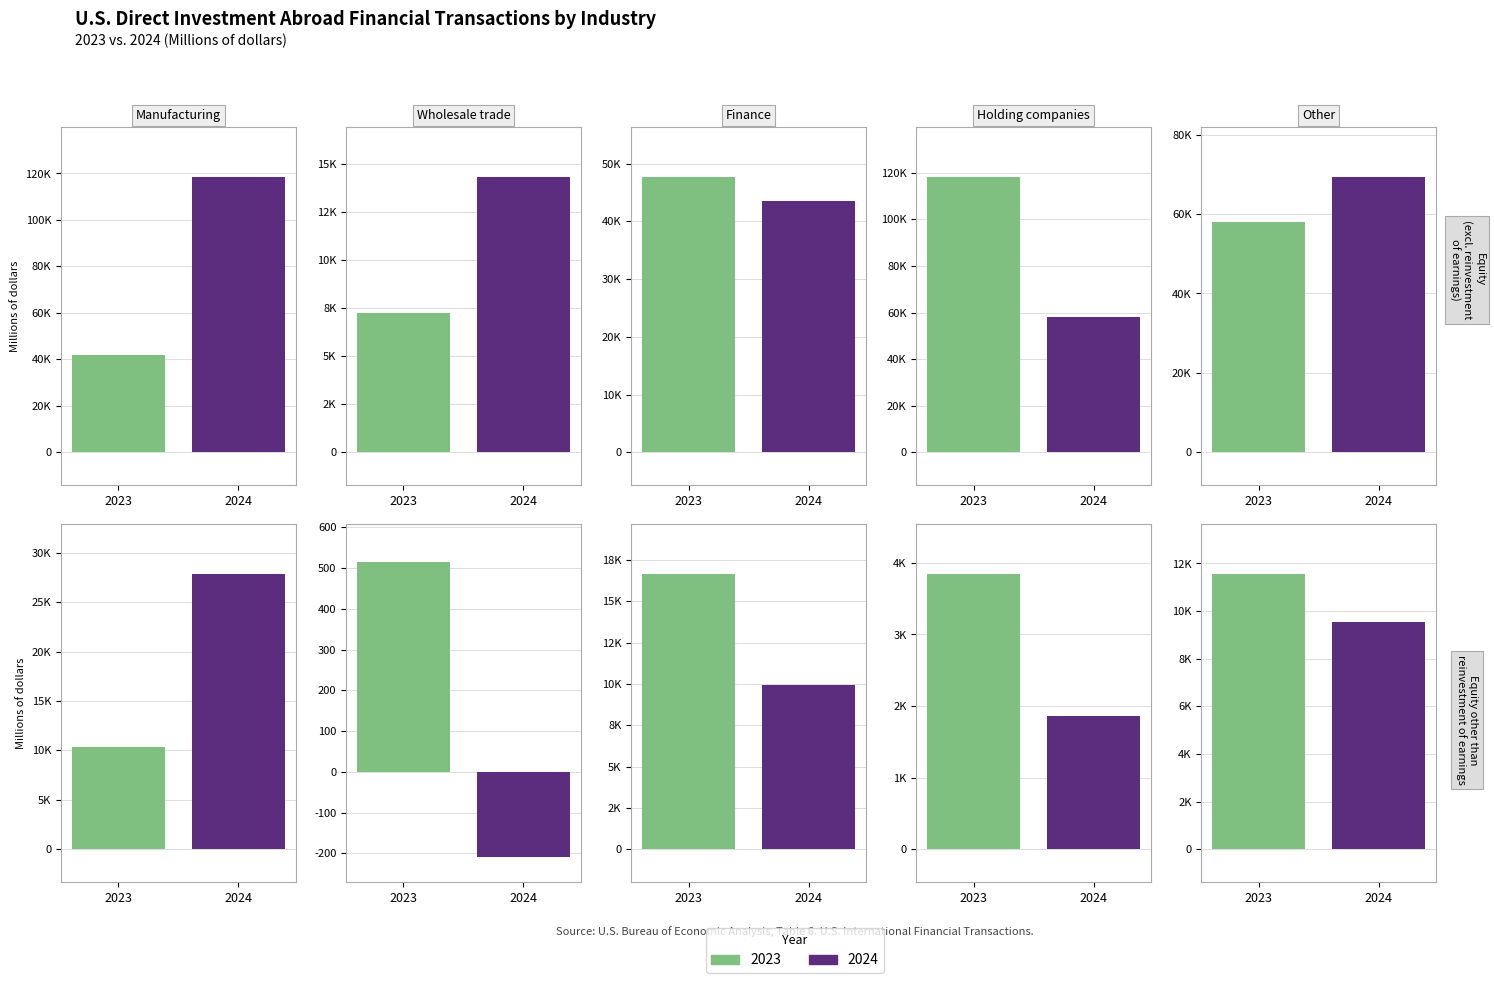

At Manufacturing, list the series in order from largest to smallest.

2024, 2023